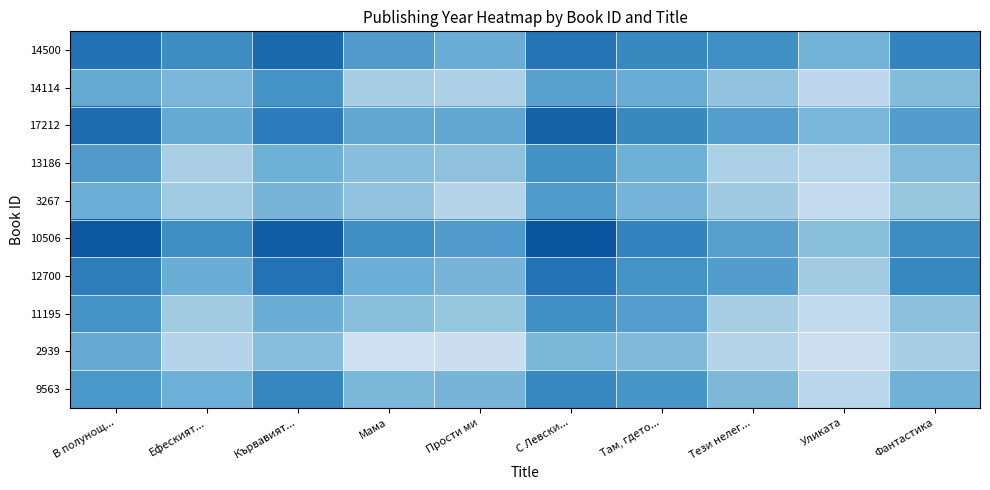

How many data points does each series have?

10